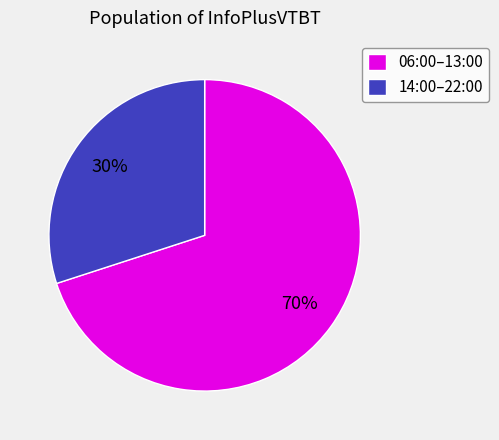

Count the number of slices in the pie.

2